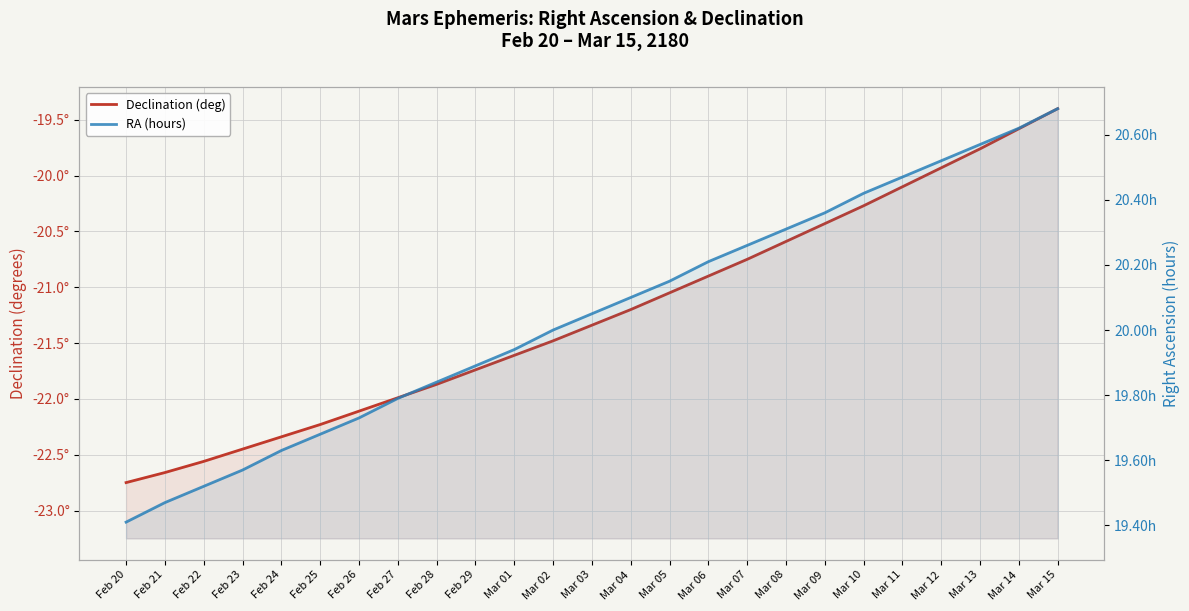

What is the maximum value for RA (hours)?

20.7